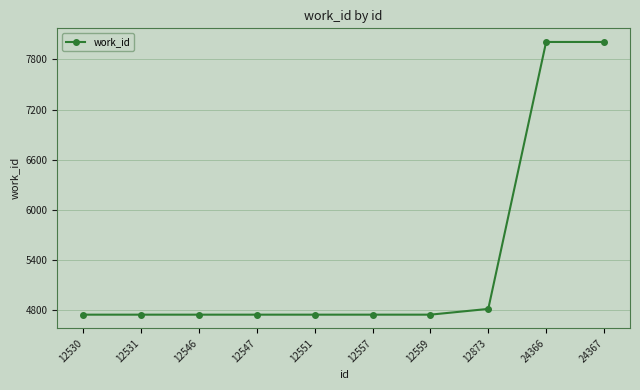

What is the greatest value displayed?

8010